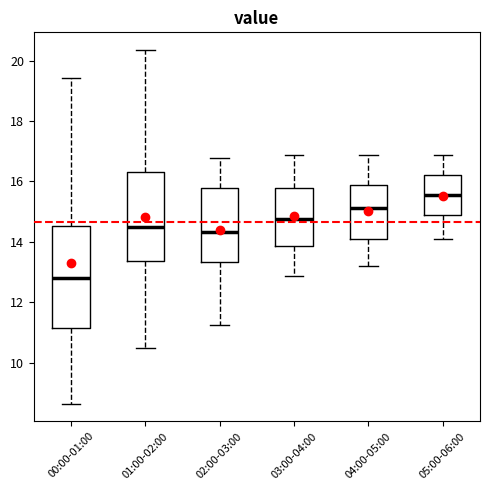

Which box is the tallest, from its lower edge to its upper edge?

00:00-01:00